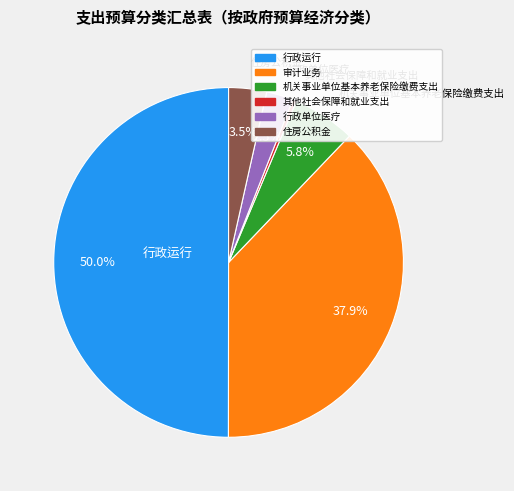

Which slice is the largest?

行政运行